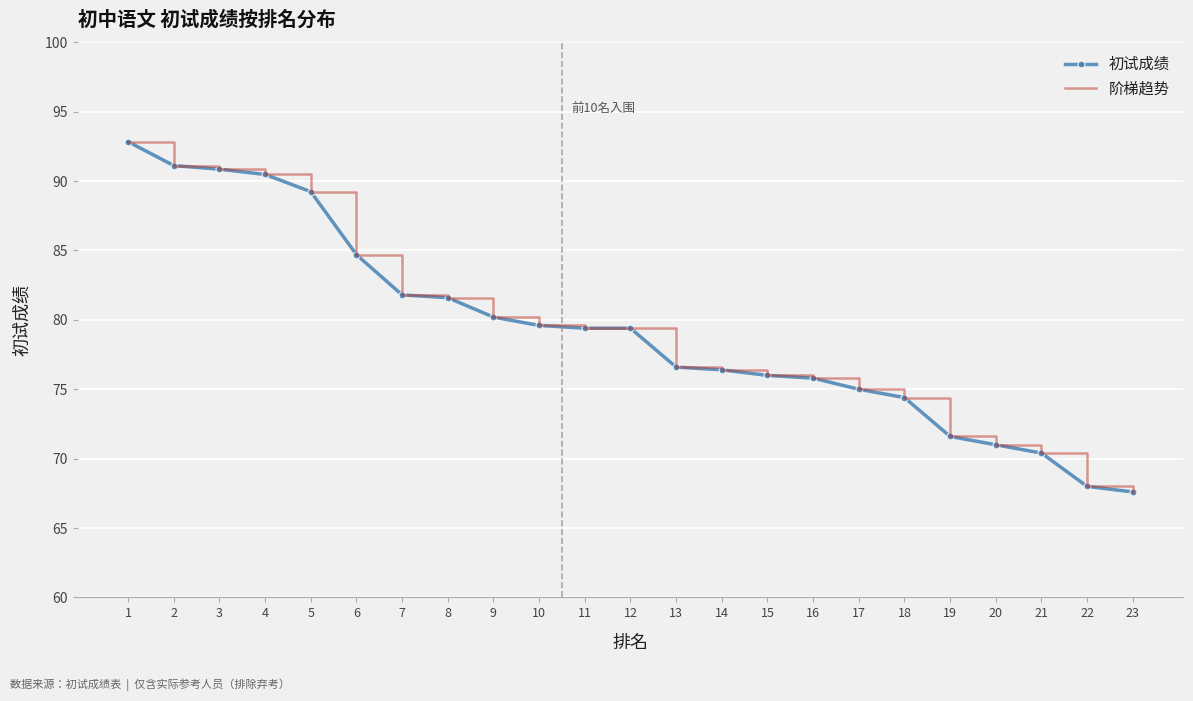

Reading left to right, list all the values displayed in this chart.

初试成绩: 92.8	91.1	90.9	90.5	89.2	84.7	81.8	81.6	80.2	79.6	79.4	79.4	76.6	76.4	76.0	75.8	75.0	74.4	71.6	71.0	70.4	68.0	67.6
阶梯趋势: 92.8	91.1	90.9	90.5	89.2	84.7	81.8	81.6	80.2	79.6	79.4	79.4	76.6	76.4	76.0	75.8	75.0	74.4	71.6	71.0	70.4	68.0	67.6